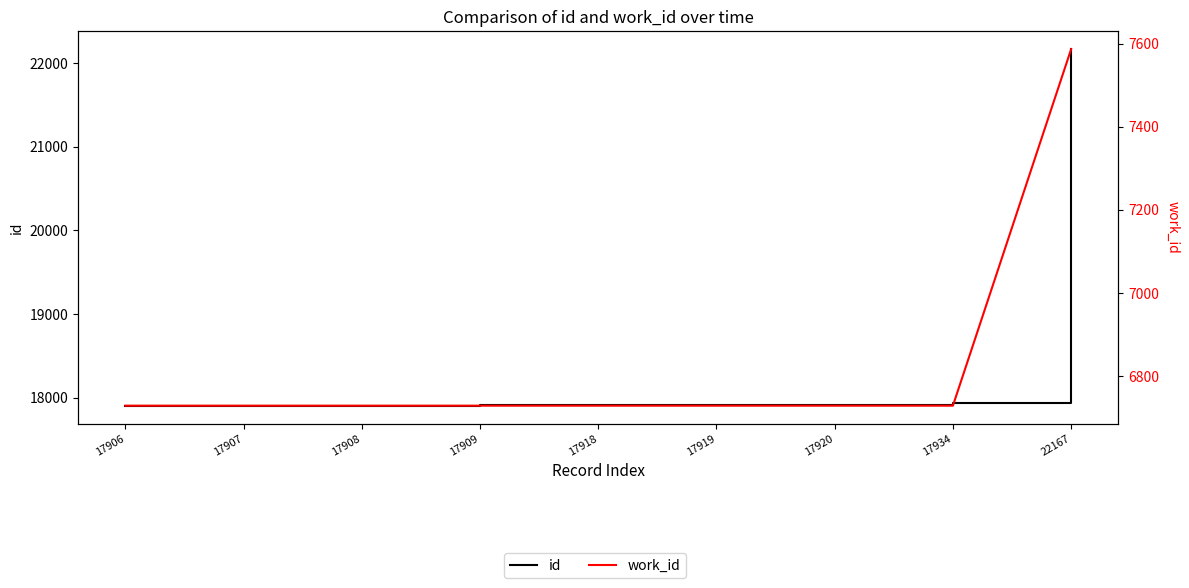

What are all the series names shown in the legend?

id, work_id